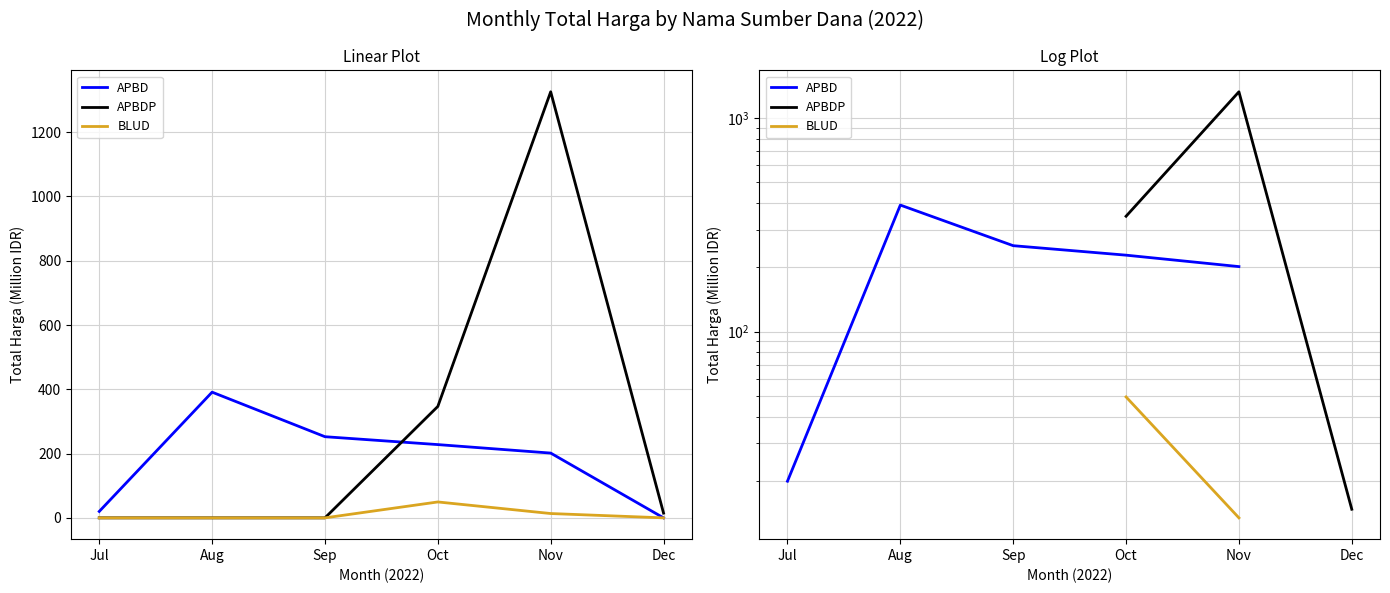

How many data points does each series have?

6